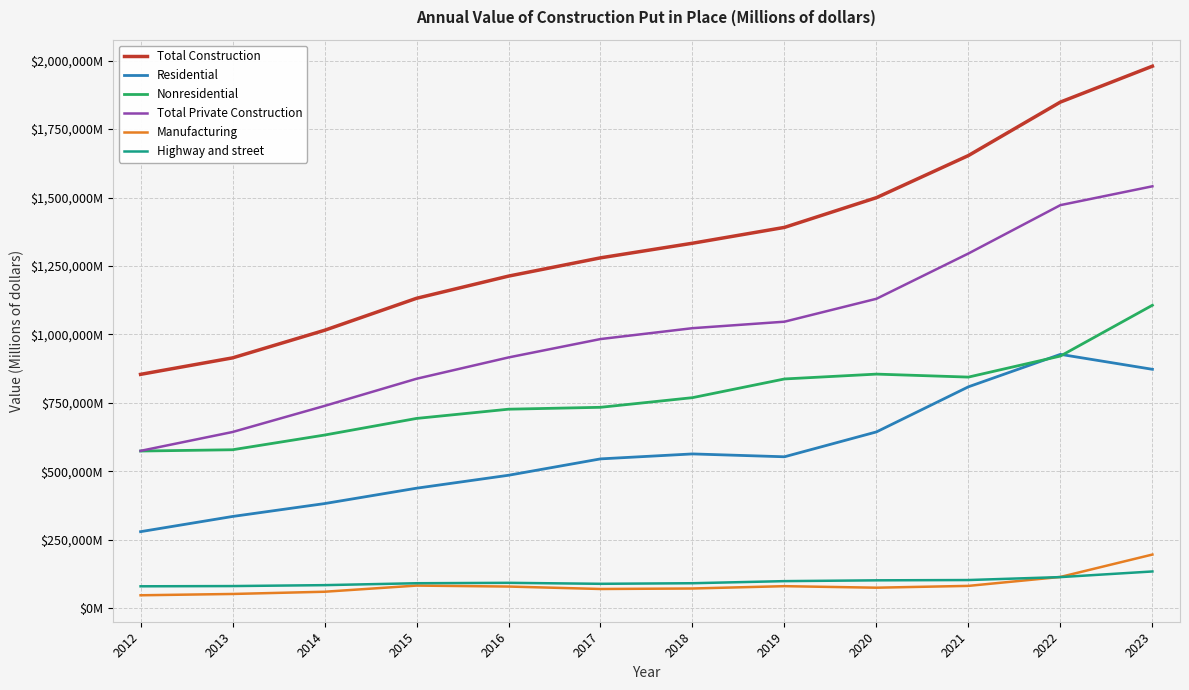

Between 2022 and 2021, which is larger?

2022